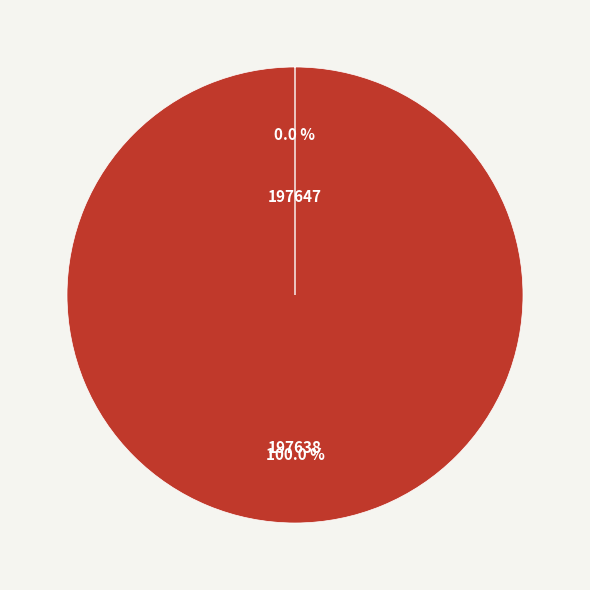

Which category accounts for the majority?

197638